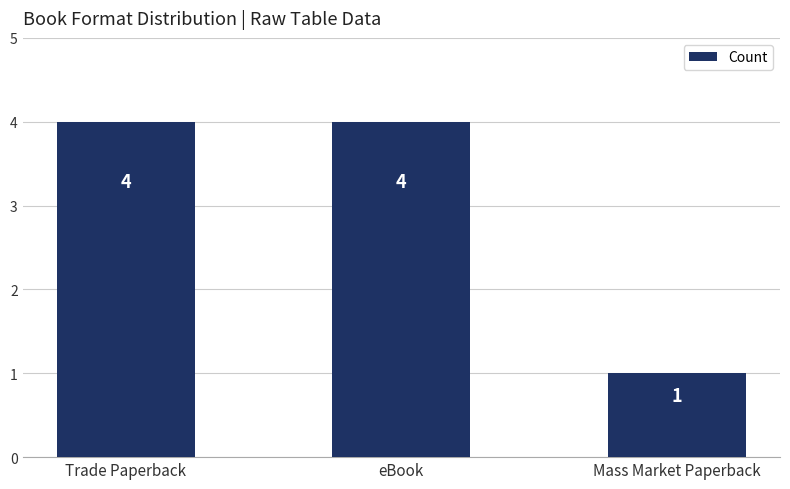

Are the bars horizontal?

No